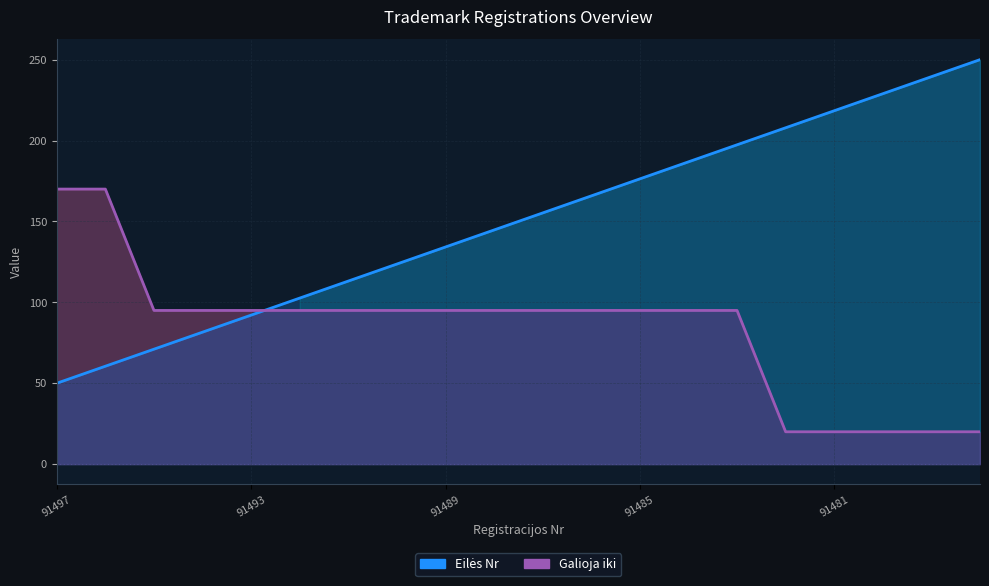

Reading left to right, transcribe all the data shown in this chart.

Eilės Nr: 50.0	60.5	71.1	81.6	92.1	102.6	113.2	123.7	134.2	144.7	155.3	165.8	176.3	186.8	197.4	207.9	218.4	228.9	239.5	250.0
Galioja iki: 170.0	170.0	95.0	95.0	95.0	95.0	95.0	95.0	95.0	95.0	95.0	95.0	95.0	95.0	95.0	20.0	20.0	20.0	20.0	20.0